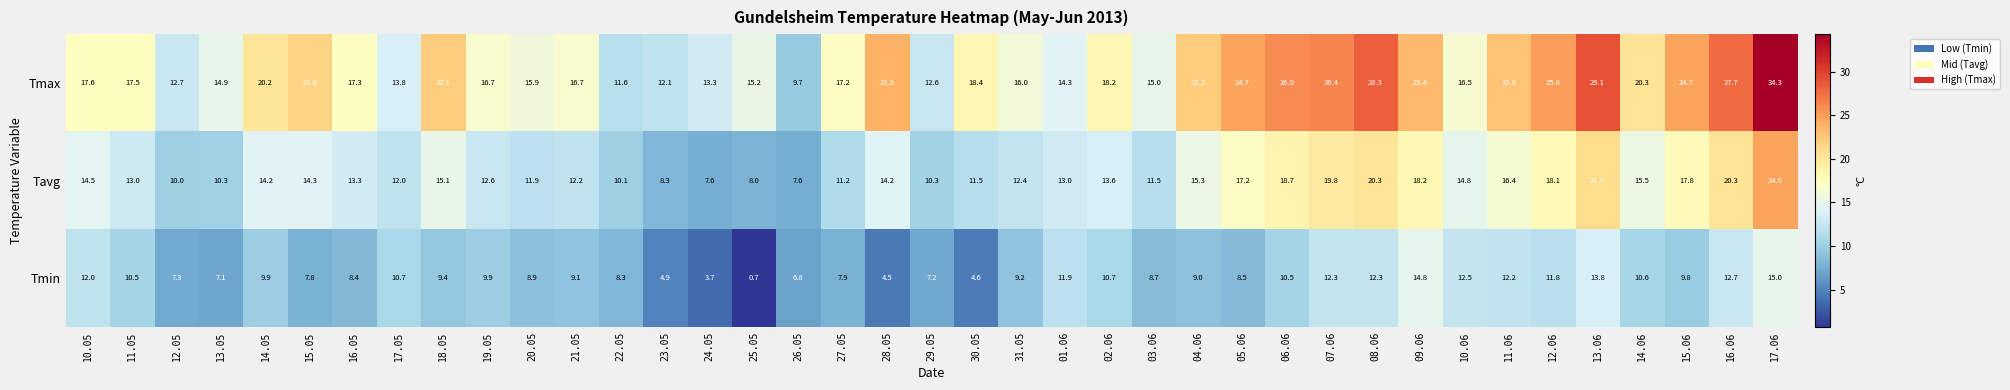

The Tavg series shows 18.2 at 09.06. True or false?

True